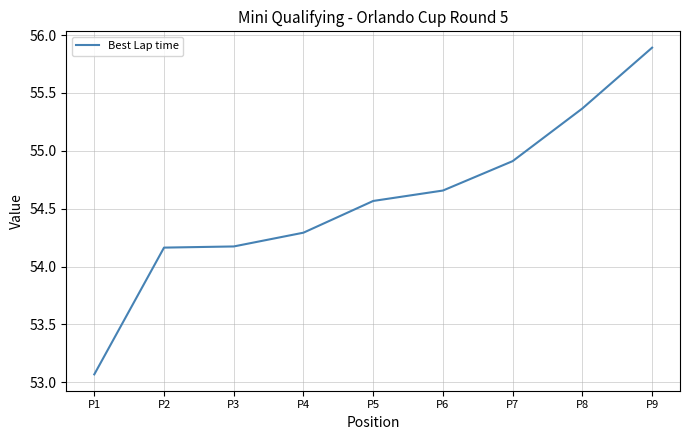

At which label does the data first exceed 54?

P2